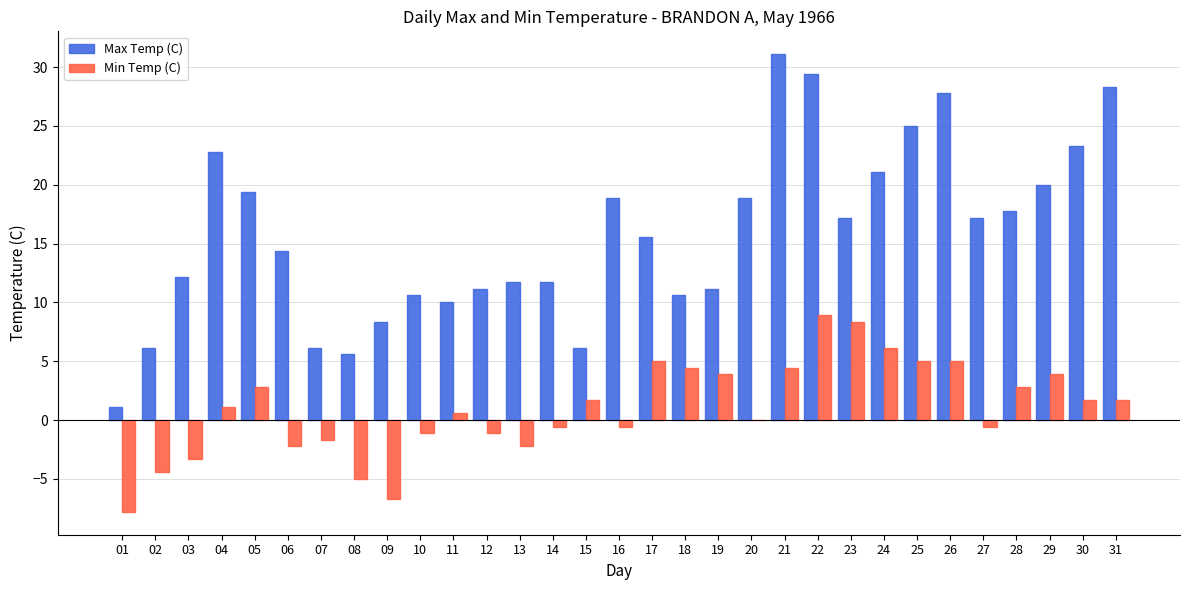

Reading left to right, list all the values displayed in this chart.

Max Temp (C): 01=1.1	02=6.1	03=12.2	04=22.8	05=19.4	06=14.4	07=6.1	08=5.6	09=8.3	10=10.6	11=10.0	12=11.1	13=11.7	14=11.7	15=6.1	16=18.9	17=15.6	18=10.6	19=11.1	20=18.9	21=31.1	22=29.4	23=17.2	24=21.1	25=25.0	26=27.8	27=17.2	28=17.8	29=20.0	30=23.3	31=28.3
Min Temp (C): 01=-7.8	02=-4.4	03=-3.3	04=1.1	05=2.8	06=-2.2	07=-1.7	08=-5.0	09=-6.7	10=-1.1	11=0.6	12=-1.1	13=-2.2	14=-0.6	15=1.7	16=-0.6	17=5.0	18=4.4	19=3.9	20=0.0	21=4.4	22=8.9	23=8.3	24=6.1	25=5.0	26=5.0	27=-0.6	28=2.8	29=3.9	30=1.7	31=1.7